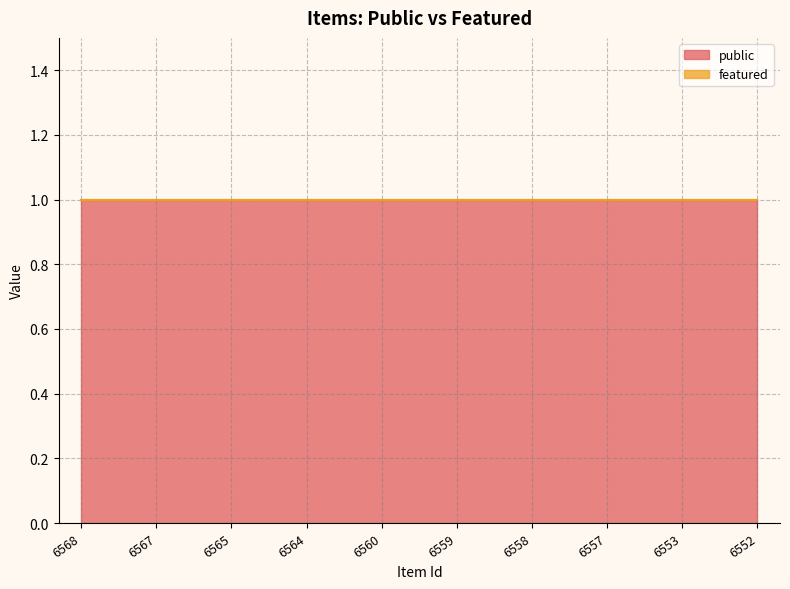

True or false: public and featured intersect in this chart.

False